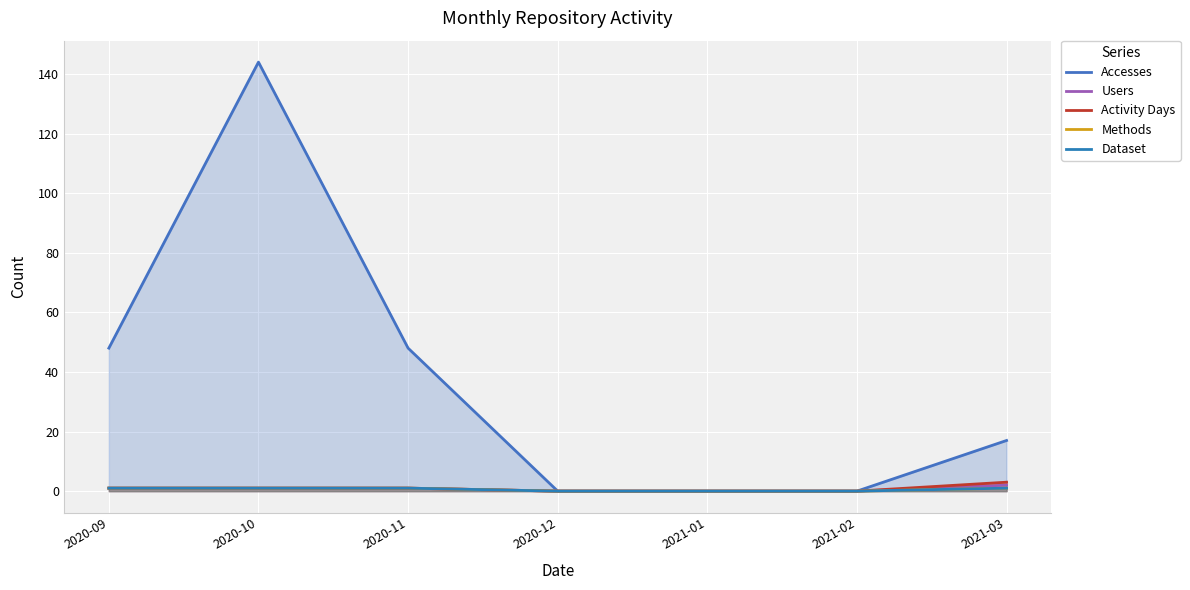

Rank the series by their maximum value, from lowest to highest.

Methods, Dataset, Users, Activity Days, Accesses